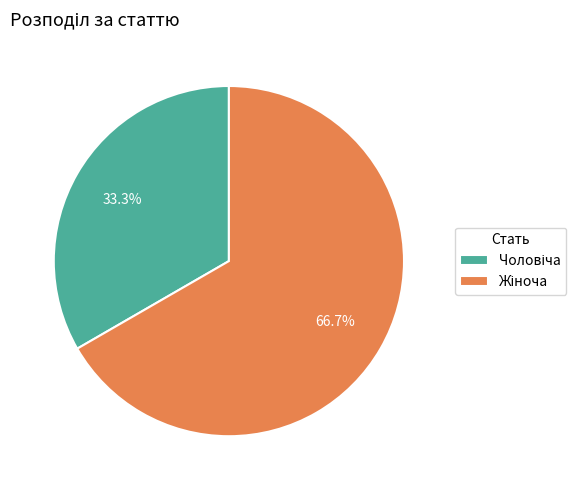

Is there a majority slice in this chart?

Yes